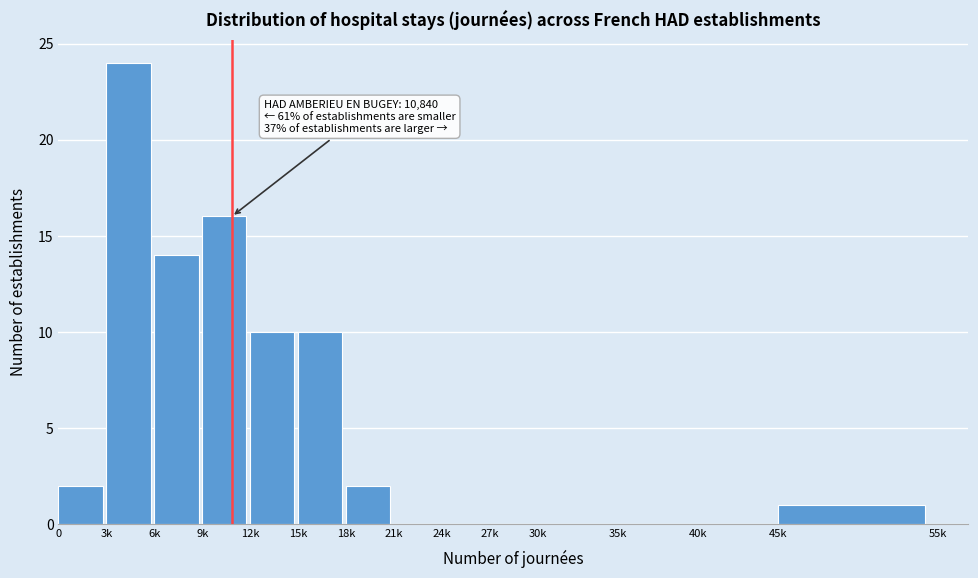

Reading right to left, extract all data points from this chart.

45k=1	40k=0	35k=0	30k=0	27k=0	24k=0	21k=0	18k=2	15k=10	12k=10	9k=16	6k=14	3k=24	0=2